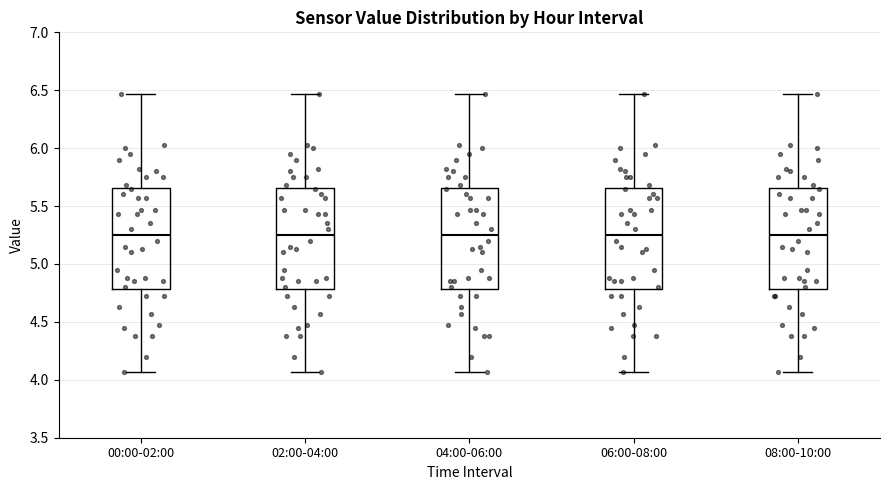

Reading left to right, transcribe this box plot: for each box, give where its median line is, the range the box spans, and where its two whiskers end, as read against the y-axis. The values are not printed on the chart, so give them approximately, as read against the axis.

00:00-02:00: median 5.25, box 4.80 to 5.65, whiskers 4.05 to 6.45
02:00-04:00: median 5.25, box 4.80 to 5.65, whiskers 4.05 to 6.45
04:00-06:00: median 5.25, box 4.80 to 5.65, whiskers 4.05 to 6.45
06:00-08:00: median 5.25, box 4.80 to 5.65, whiskers 4.05 to 6.45
08:00-10:00: median 5.25, box 4.80 to 5.65, whiskers 4.05 to 6.45